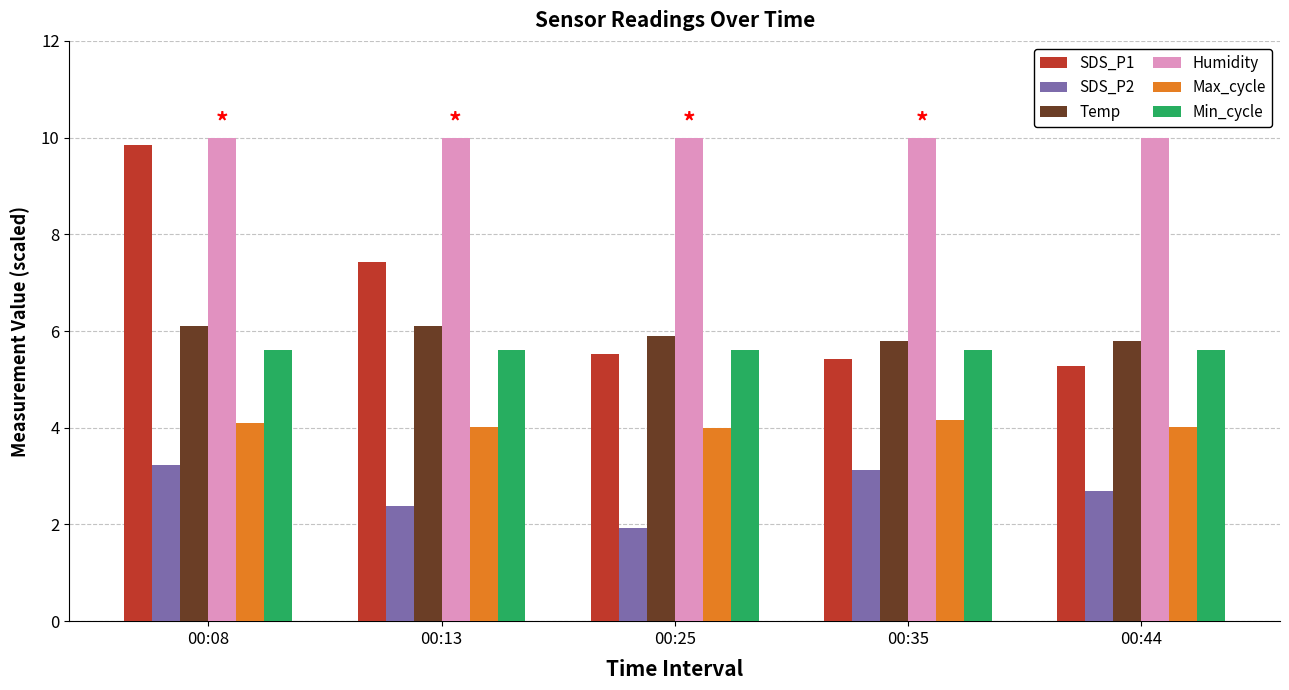

What is the sum of all SDS_P1 values?

33.5